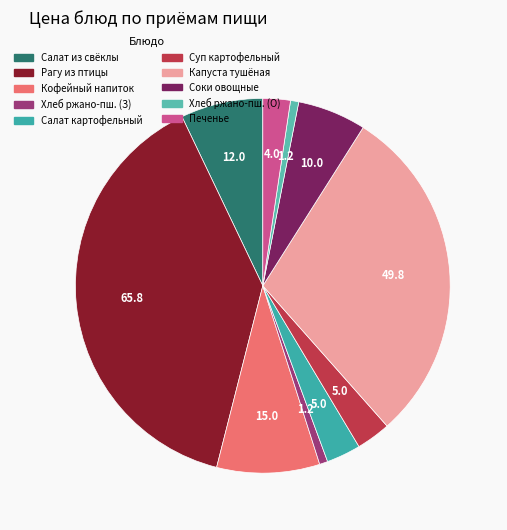

How many slices are in this pie chart?

10